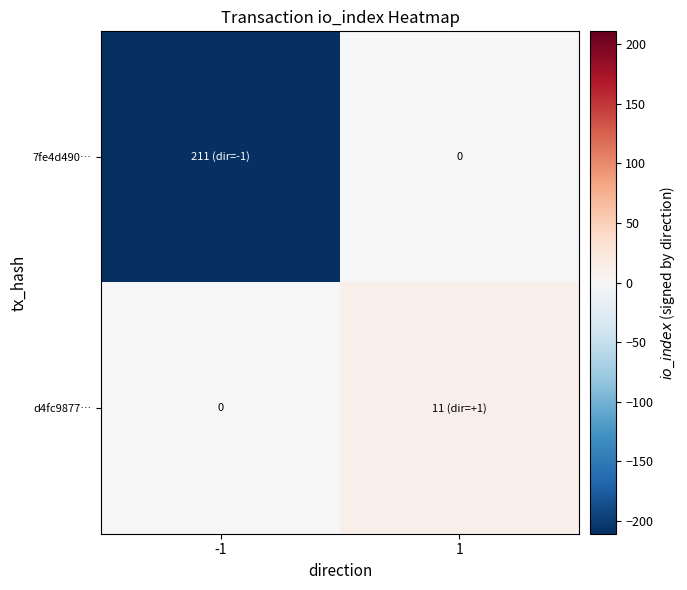

Is the value of 7fe4d490… at -1 greater than the value of d4fc9877… at -1?

No